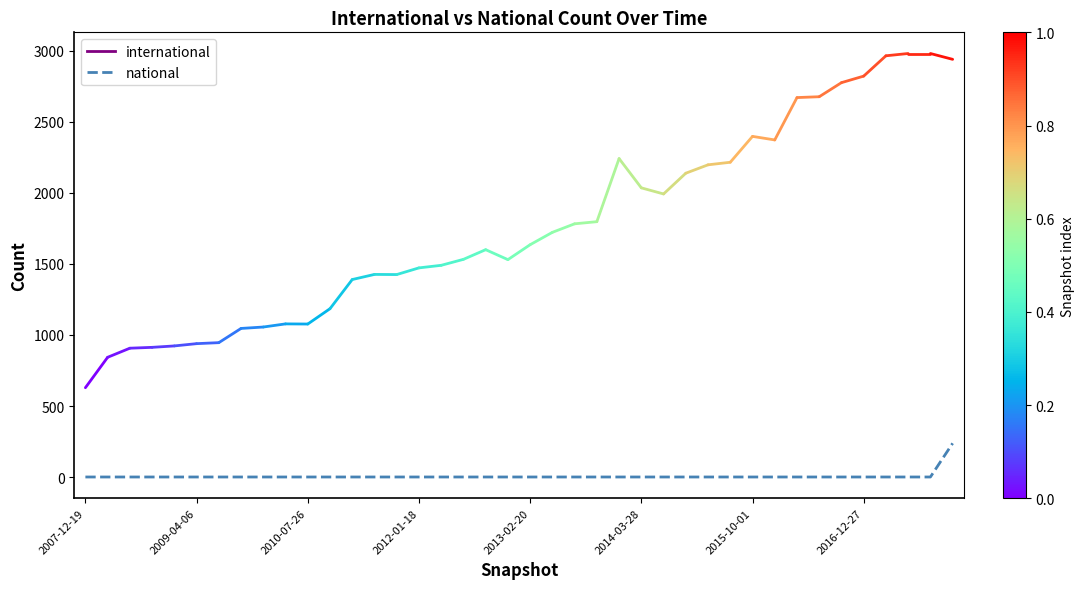

What is the greatest value displayed?

238